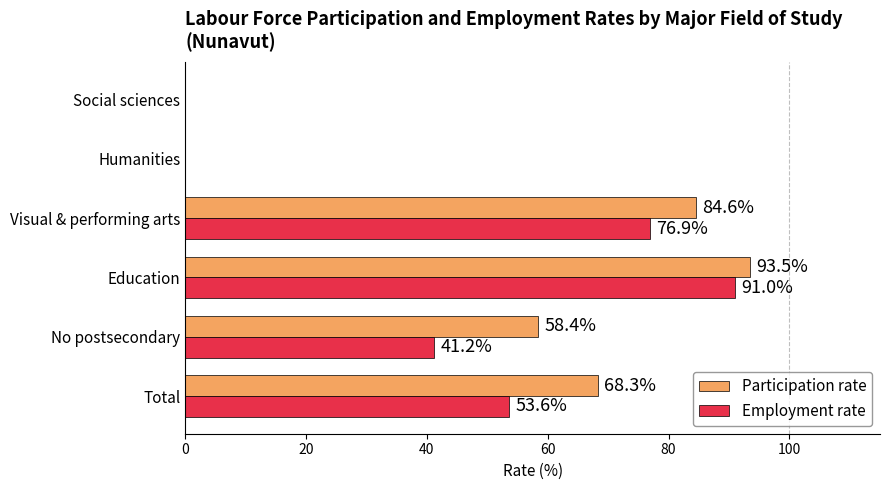

Which series has the largest total across all categories?

Participation rate